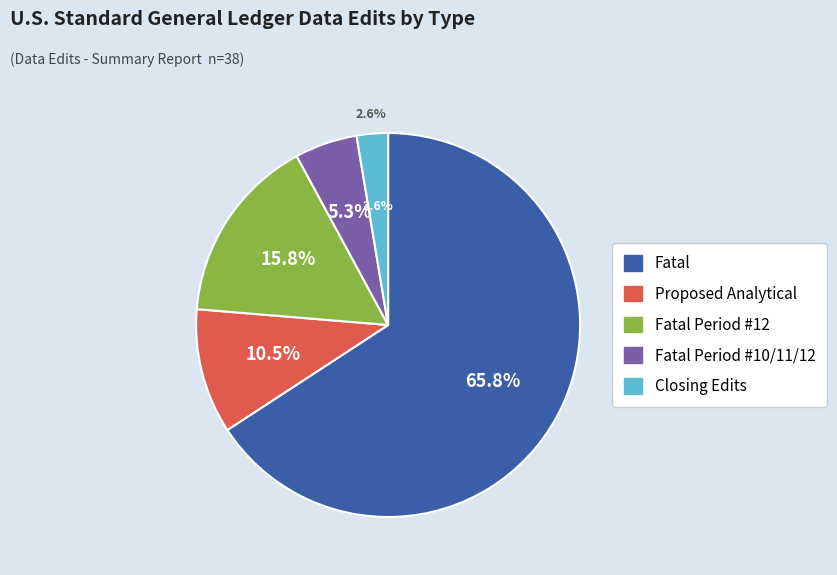

Is there any slice that represents more than half of the pie?

Yes